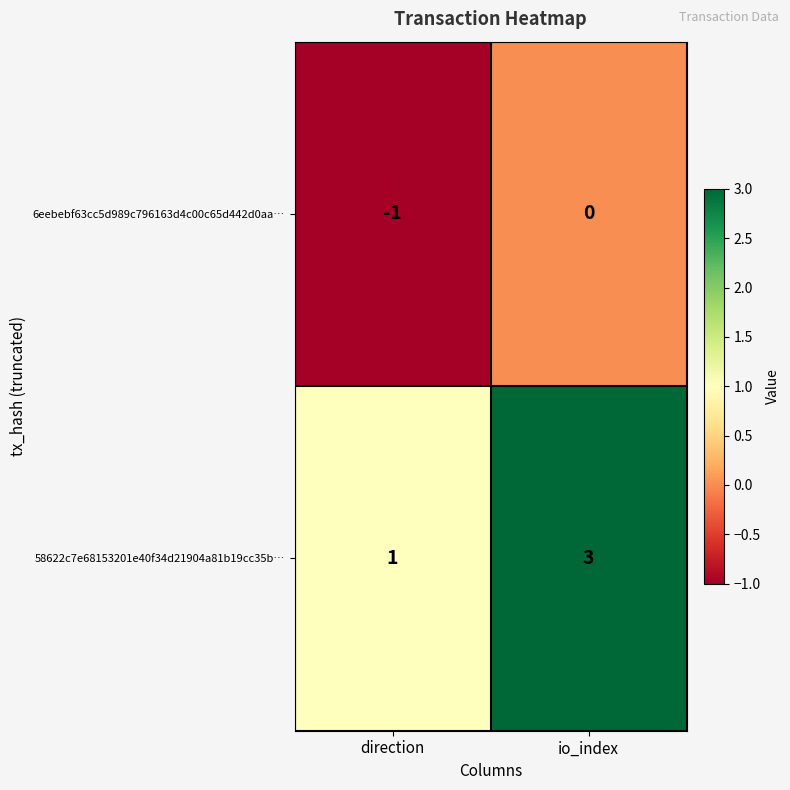

The value of 6eebebf63cc5d989c796163d4c00c65d442d0aa… at io_index is 1. True or false?

False